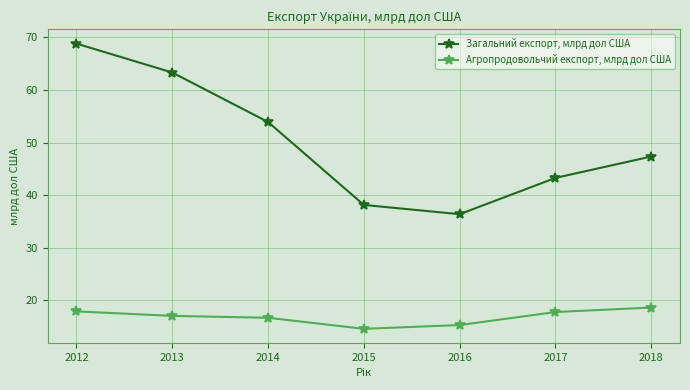

What is the value of the Агропродовольчий експорт, млрд дол США point at the 4th from the left?

14.6